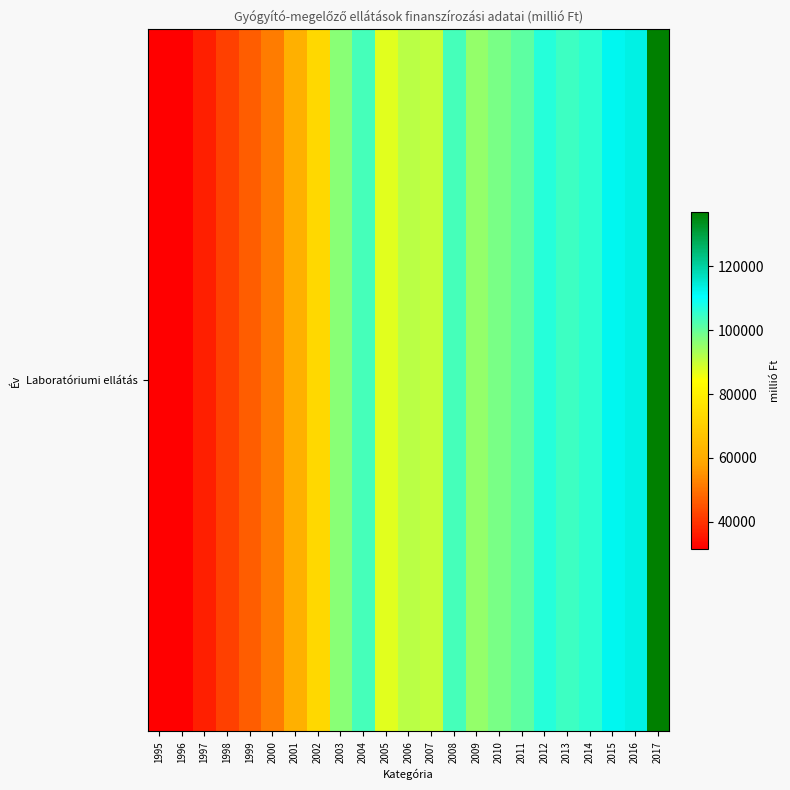

How many values are below 95318?

11